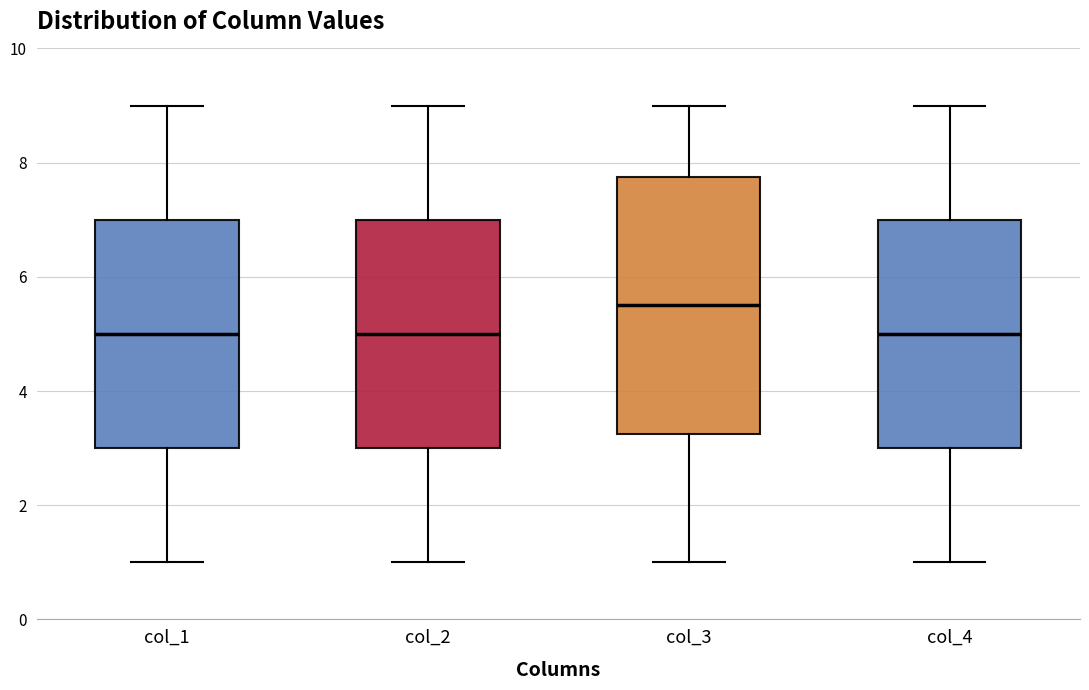

Reading left to right, transcribe this box plot: for each box, give where its median line is, the range the box spans, and where its two whiskers end, as read against the y-axis. The values are not printed on the chart, so give them approximately, as read against the axis.

col_1: median 5.0, box 3.0 to 7.0, whiskers 1.0 to 9.0
col_2: median 5.0, box 3.0 to 7.0, whiskers 1.0 to 9.0
col_3: median 5.6, box 3.2 to 7.8, whiskers 1.0 to 9.0
col_4: median 5.0, box 3.0 to 7.0, whiskers 1.0 to 9.0